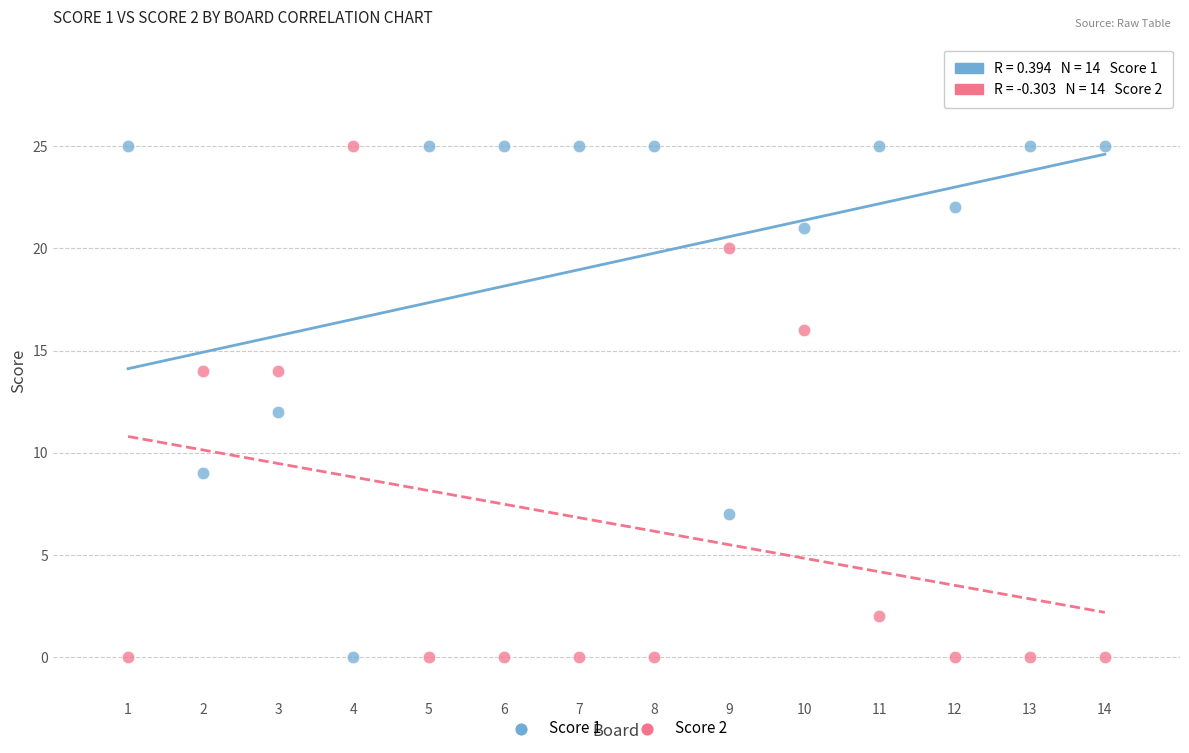

What is the X range (max minus min) for the scatter plot?

13